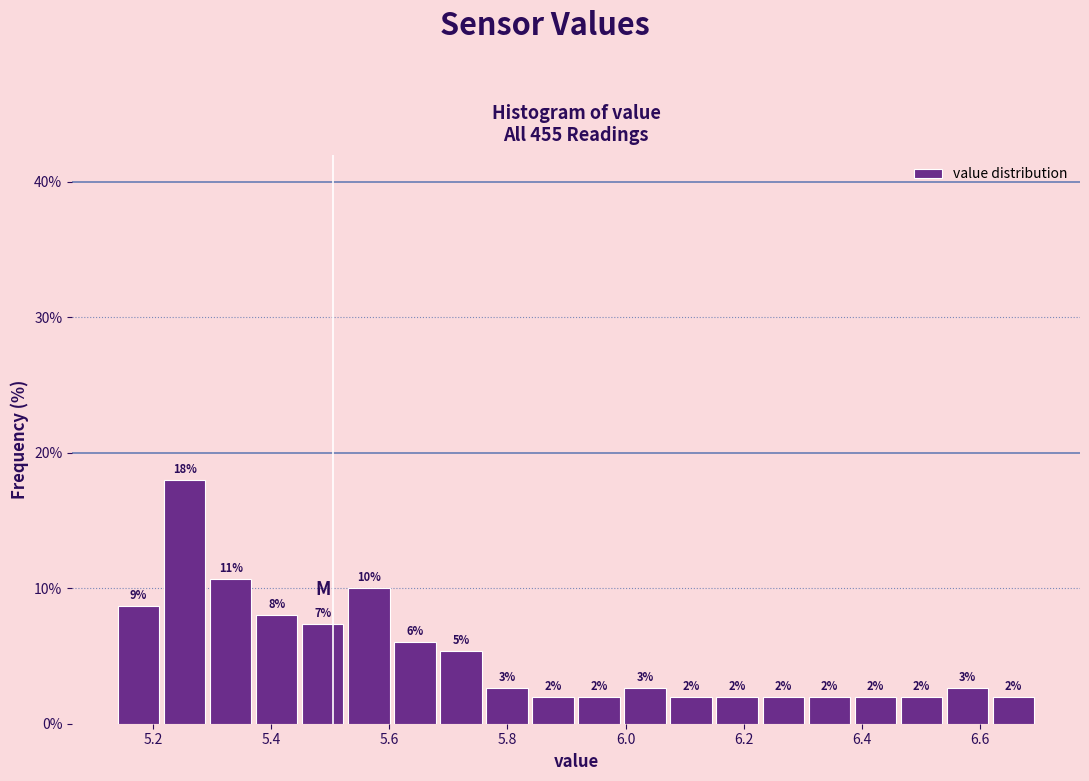

Read against the x-axis, roughly where is the centre of the tallest bar?

5.26